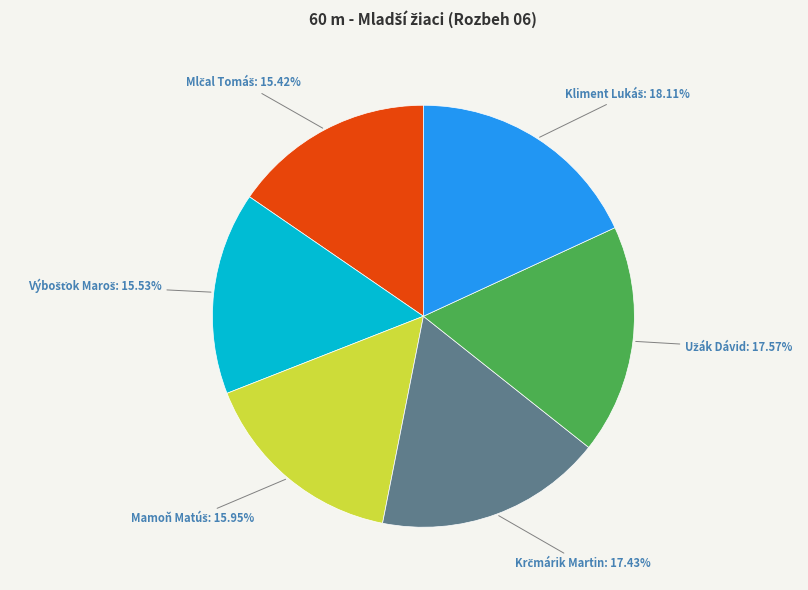

Is there a majority slice in this chart?

No